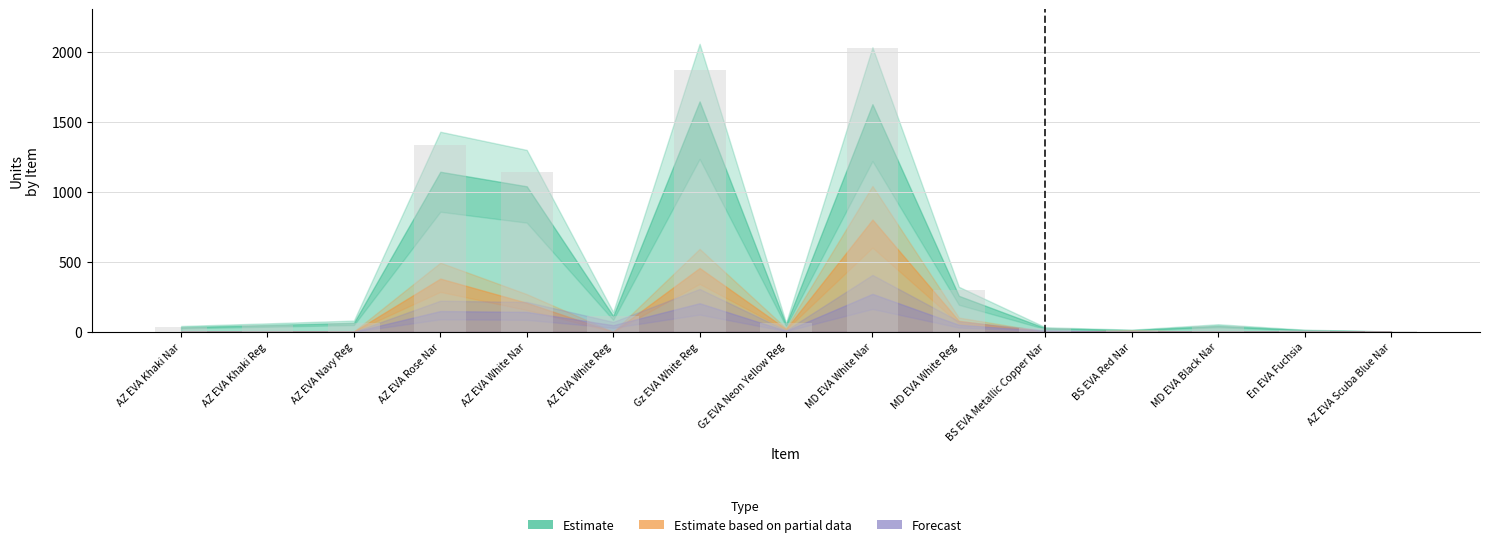

At which label is the value closest to 1015?

AZ EVA White Nar